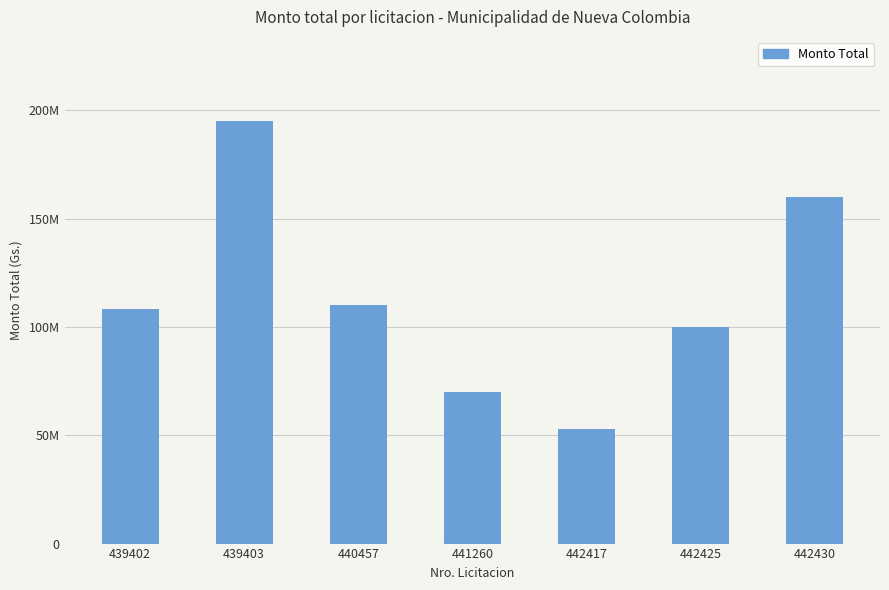

What is the sum of the values at 442425 and 439403?

294900032